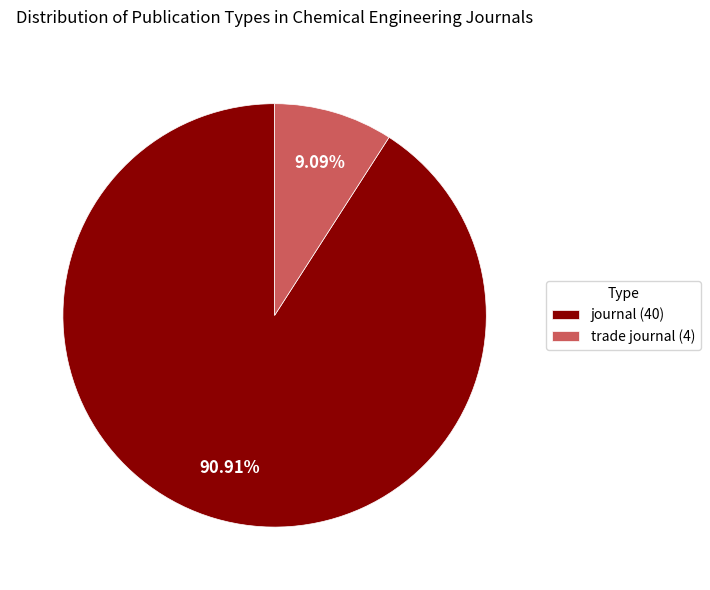

Does journal account for over 50% of the chart?

Yes